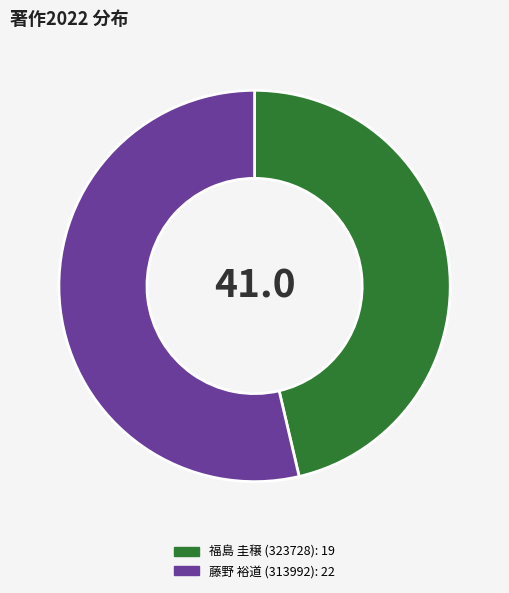

Is it true that 福島 圭穣 (323728) is 46% of the pie?

True